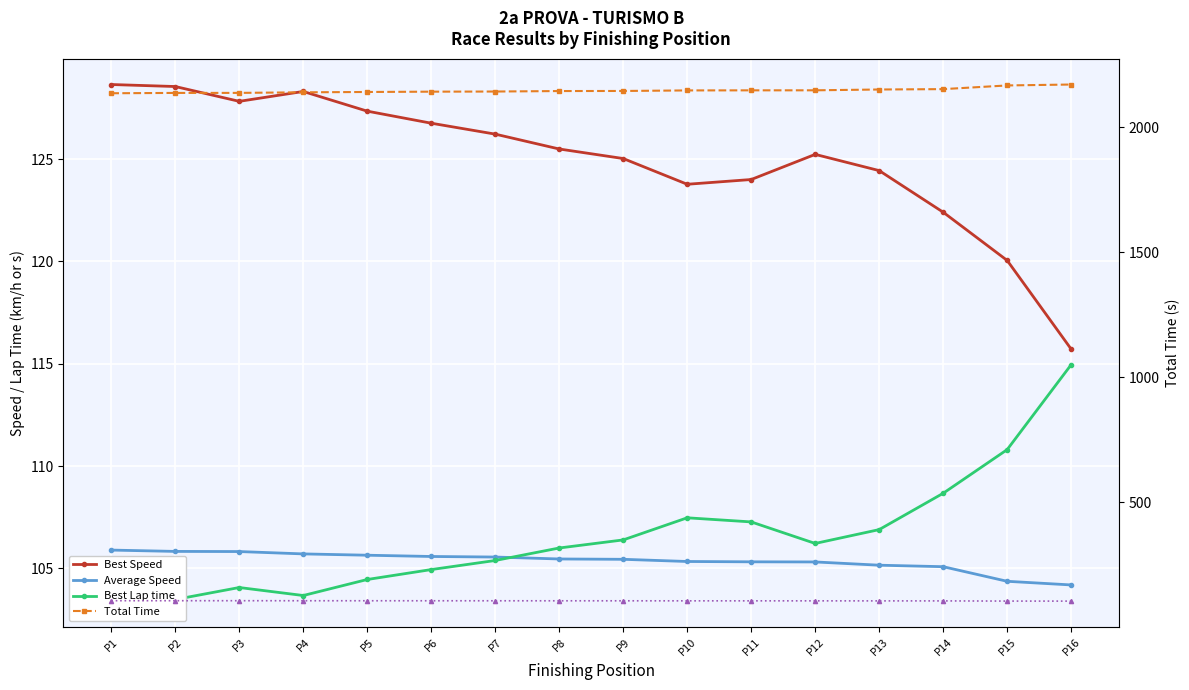

True or false: Best Lap time and Total Time intersect in this chart.

False